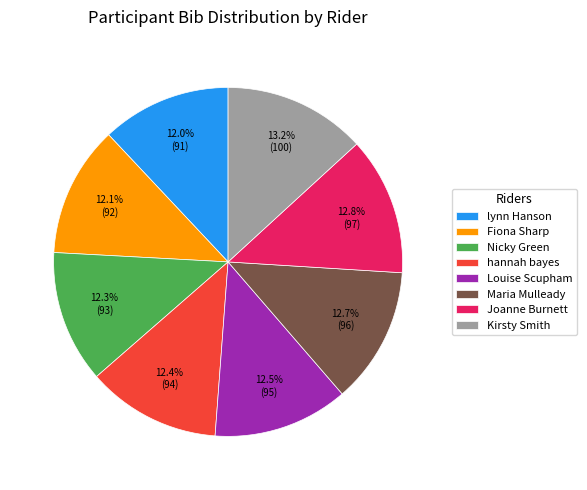

Count the number of slices in the pie.

8